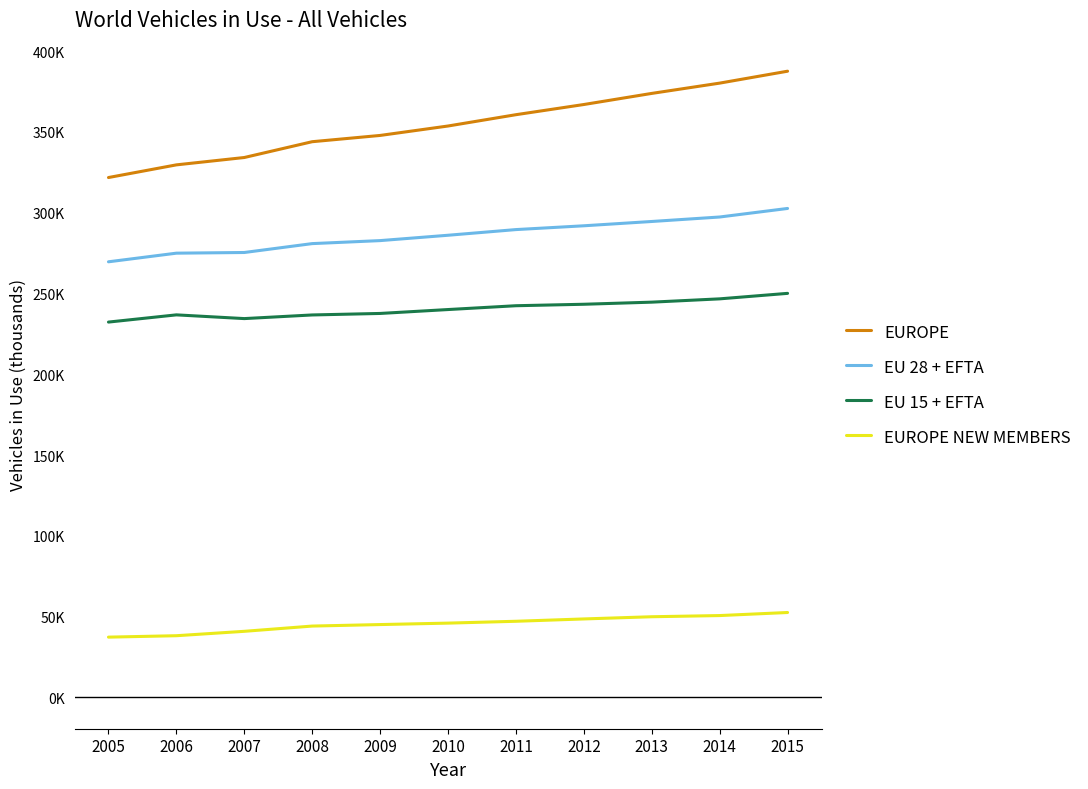

Is this an area chart (filled region under the line)?

No